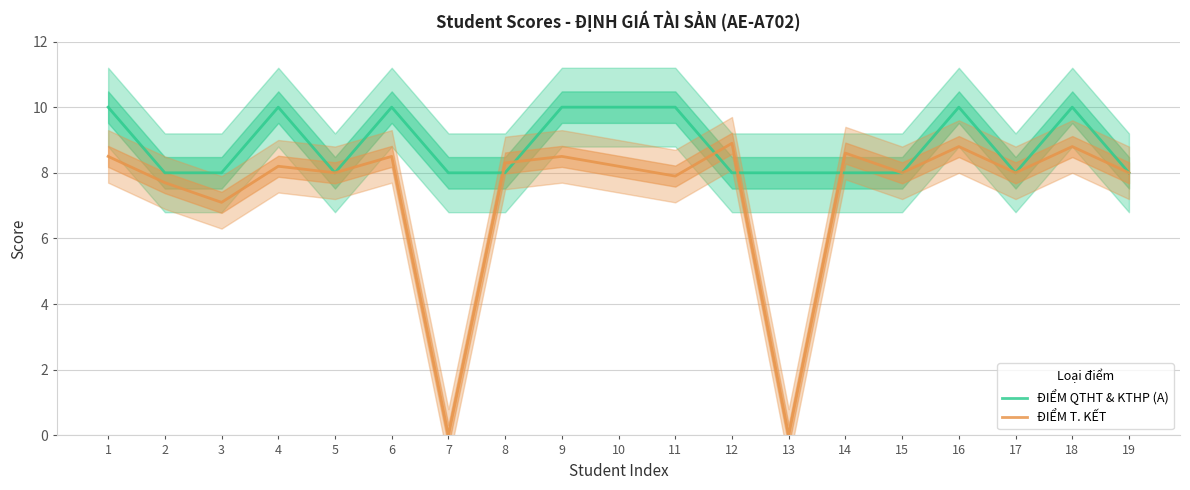

Which category has the lowest value in the ĐIỂM QTHT & KTHP (A) series?

2